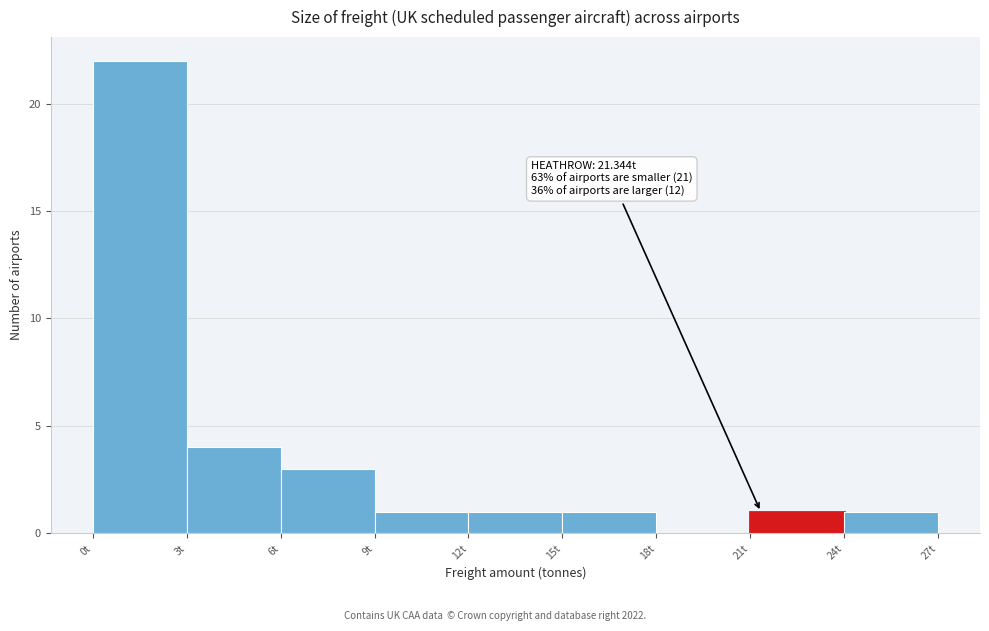

Over which range of the x-axis is the bar tallest?

0 to 3